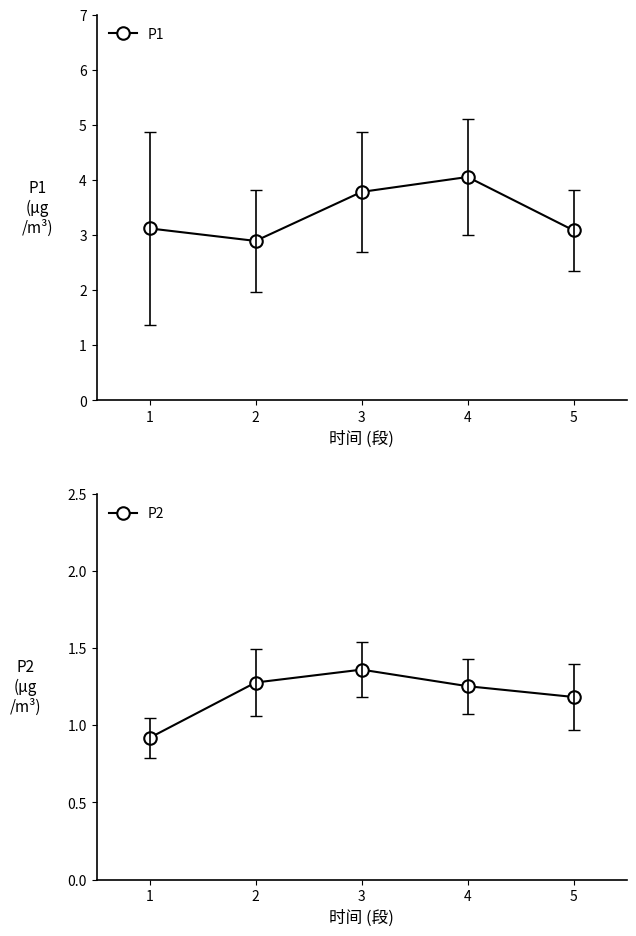

Which series changed the most between 1 and 3?

P1